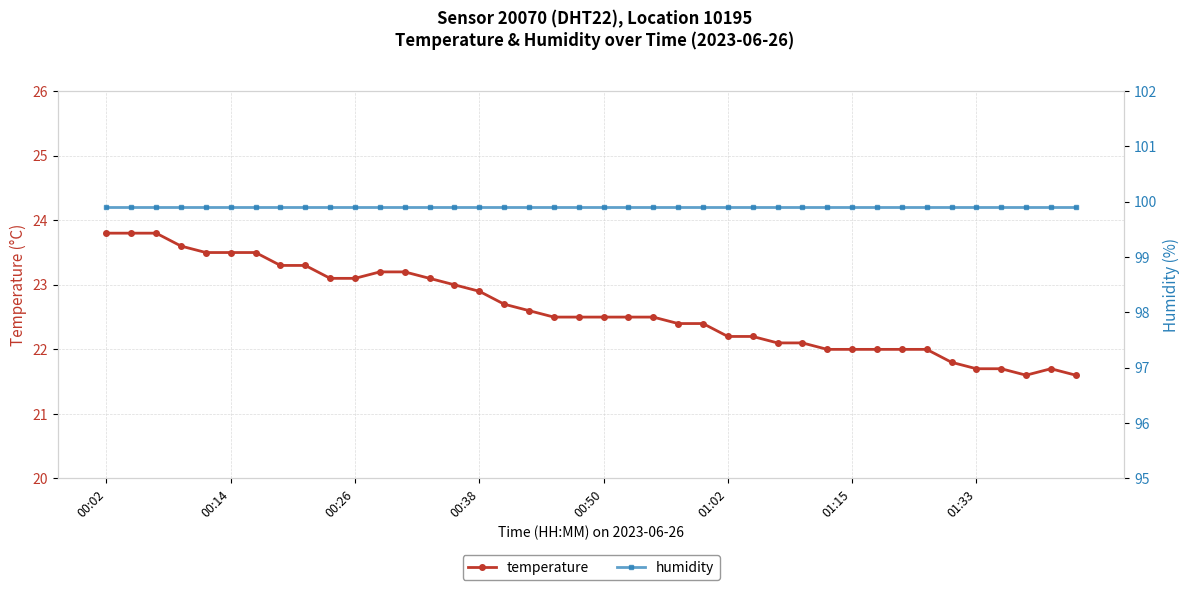

True or false: temperature has a value of 23.1 at 00:26.

True